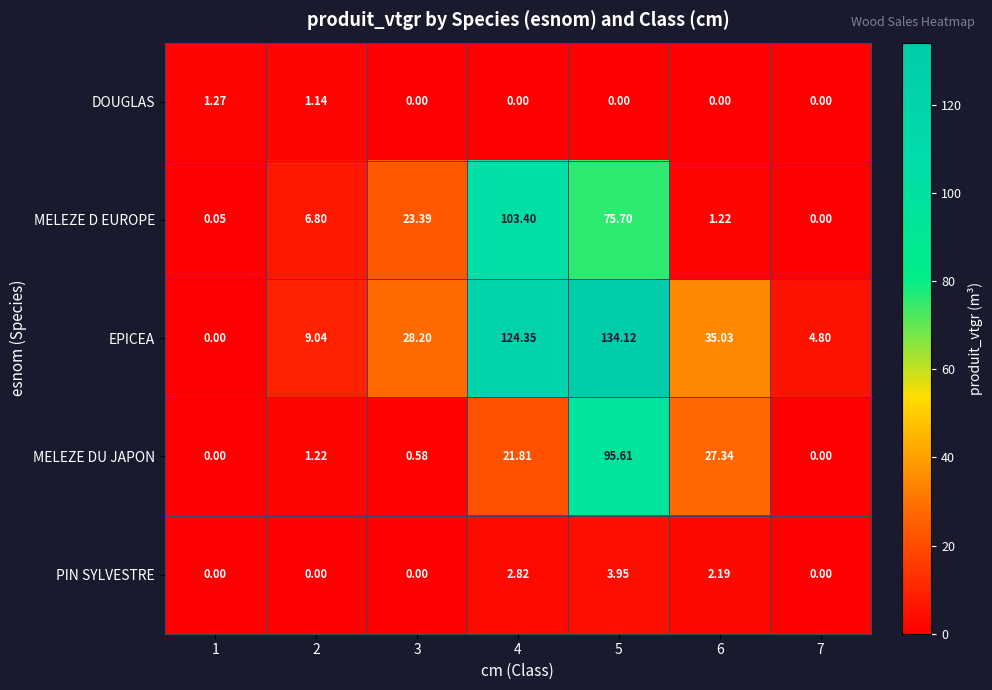

Rank the series by their maximum value, from highest to lowest.

EPICEA, MELEZE D EUROPE, MELEZE DU JAPON, PIN SYLVESTRE, DOUGLAS